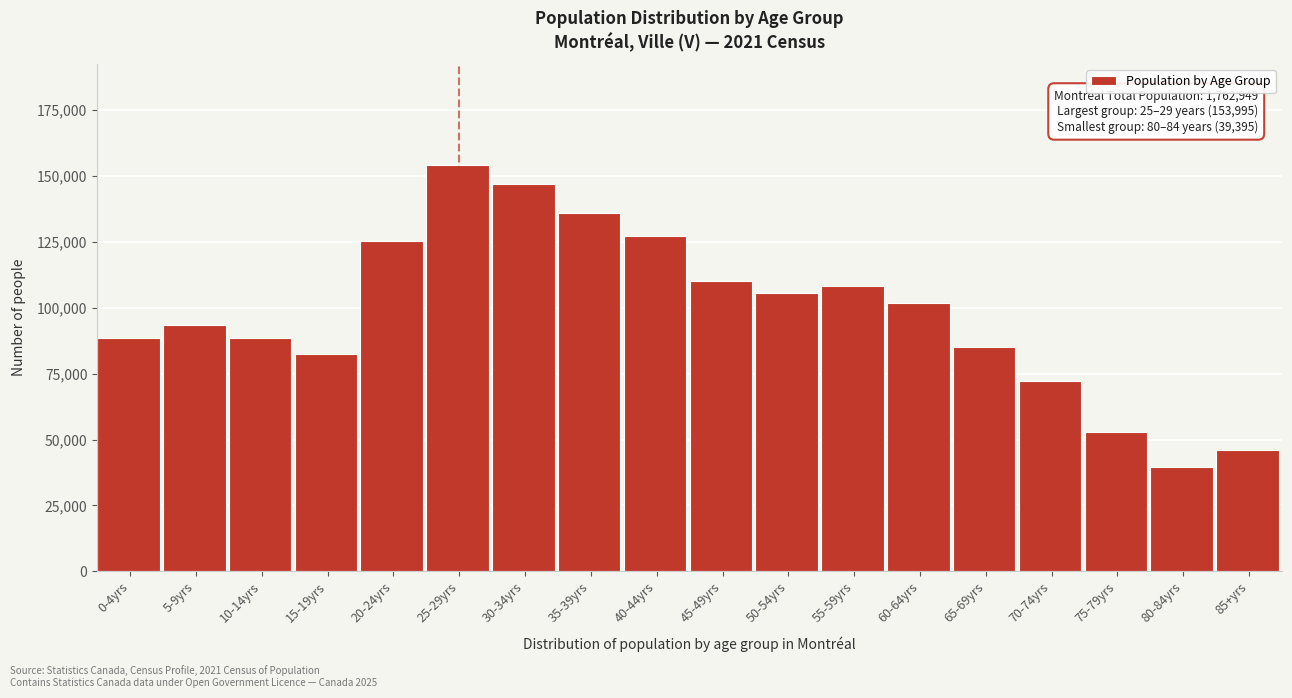

What value does the data have at 55-59yrs, to the nearest 50?

108050